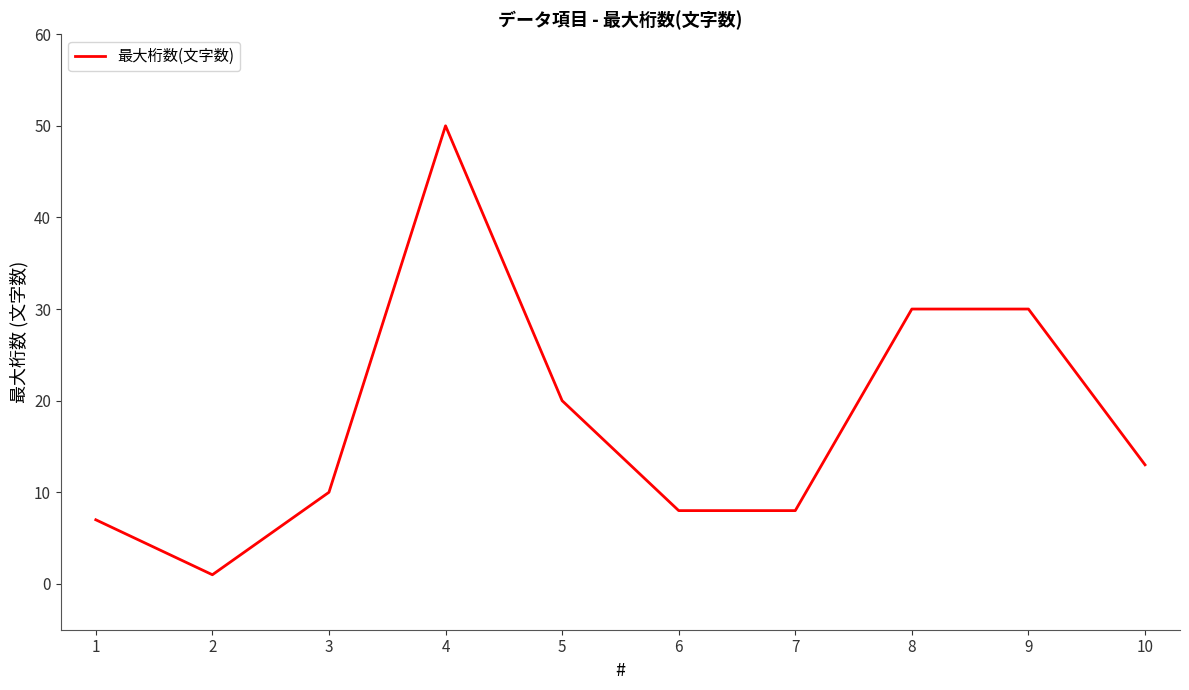

At which category does the data reach its first local valley?

2